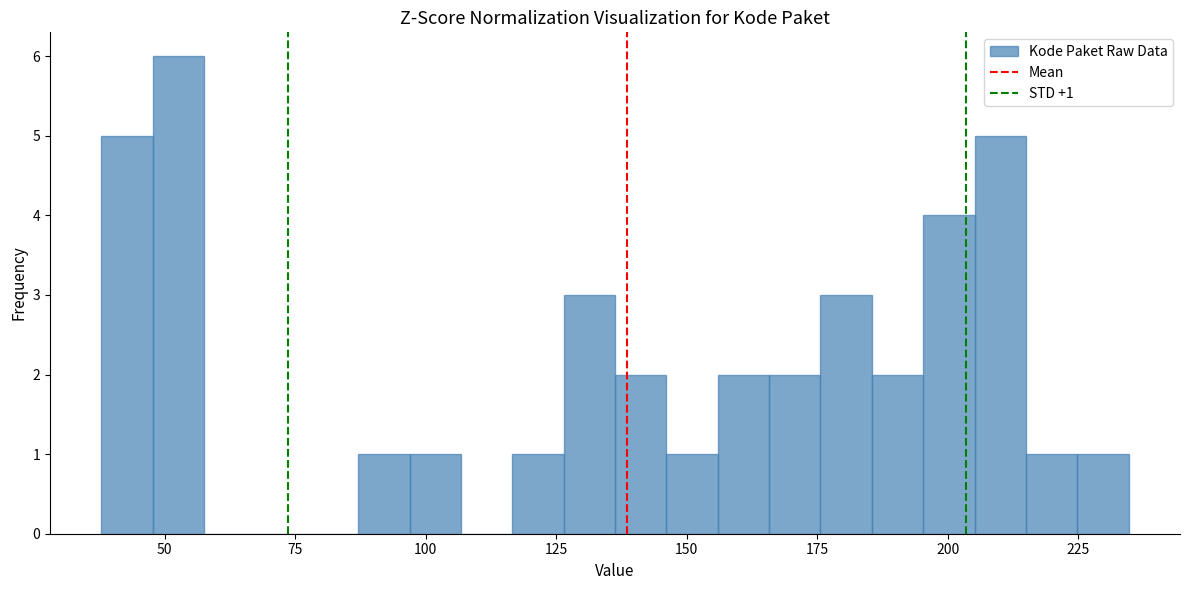

Read against the x-axis, roughly where is the centre of the tallest bar?

55